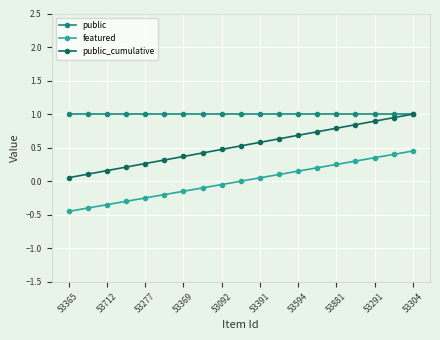

Rank the series by their average value, from lowest to highest.

featured, public_cumulative, public